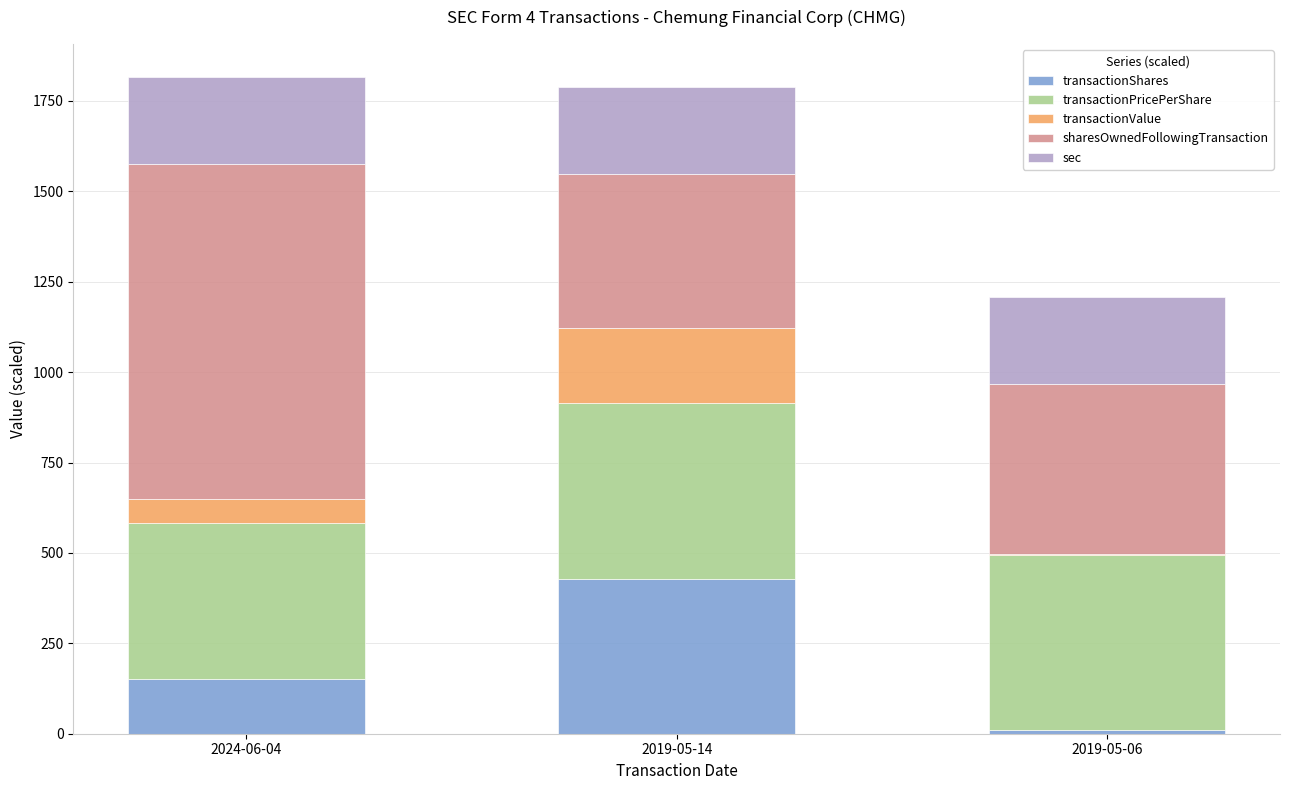

What is the maximum value for transactionShares?

429.0